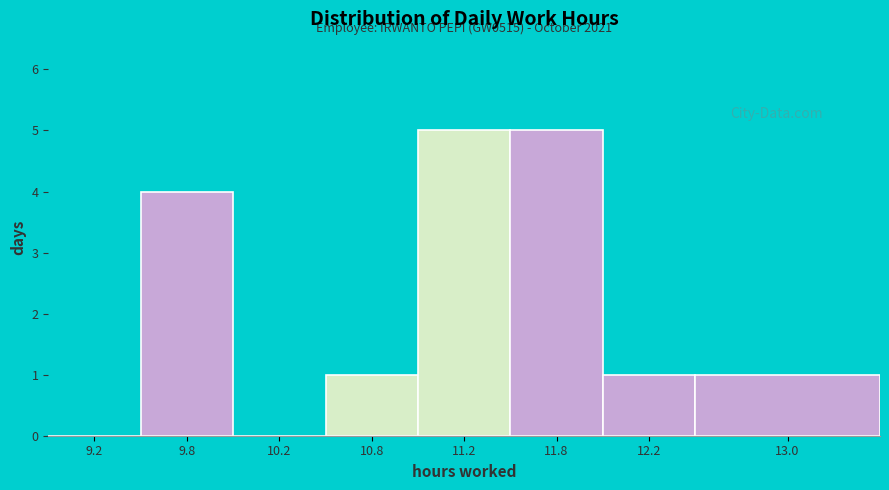

What is the sum of all values?

17